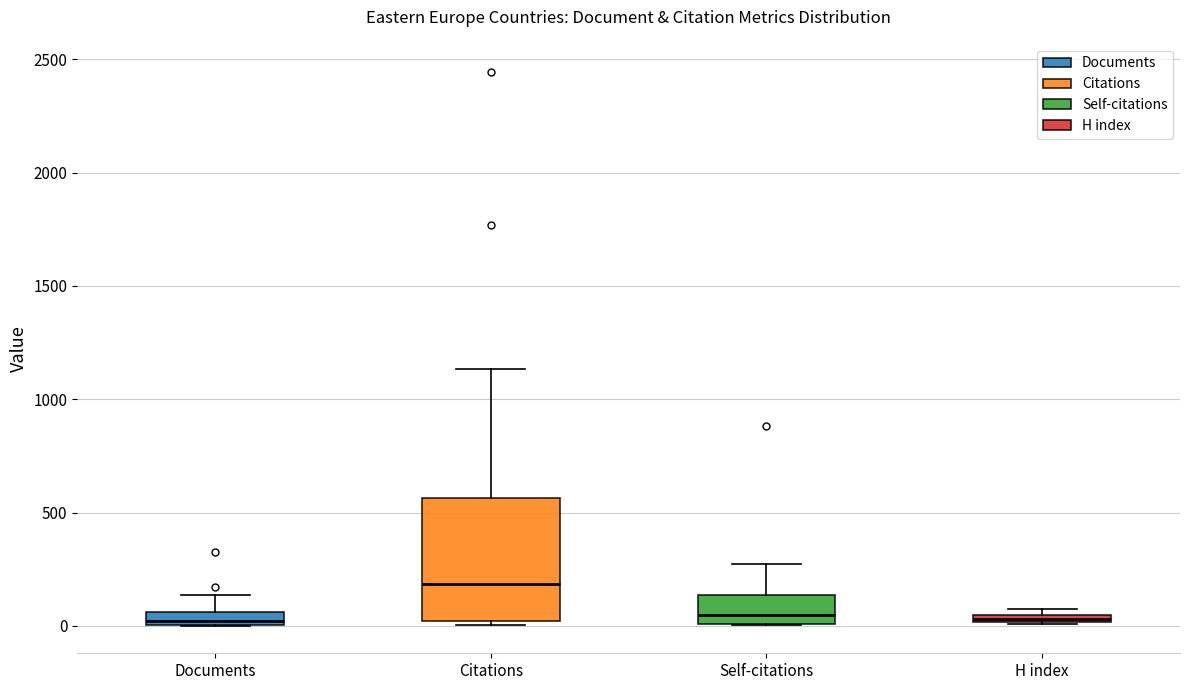

Which box is the tallest, from its lower edge to its upper edge?

Citations